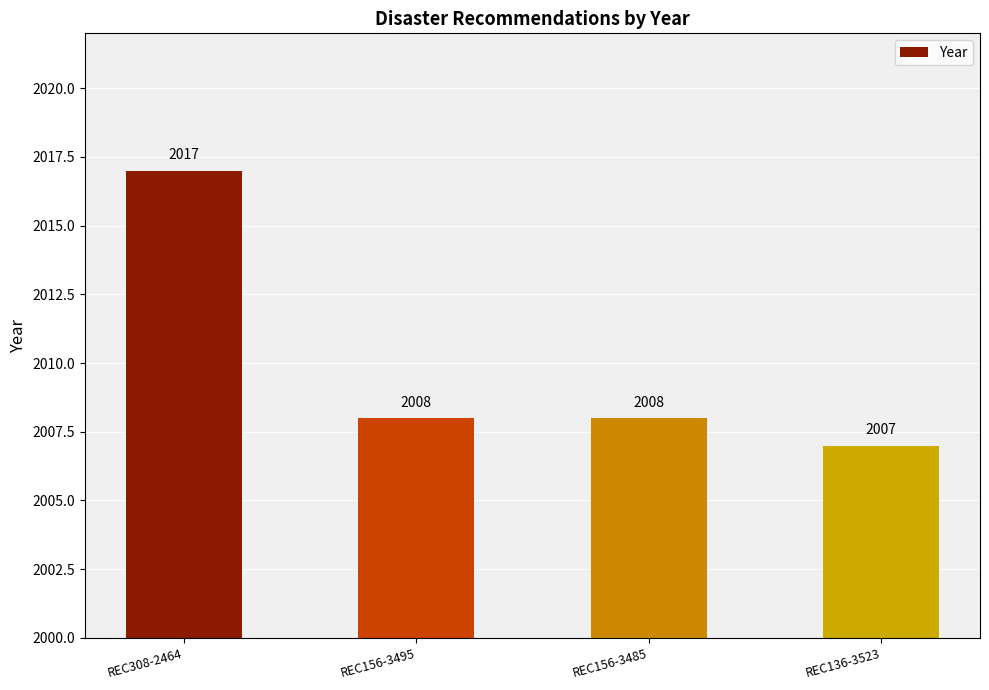

What is the change in value from REC308-2464 to REC156-3485?

-9